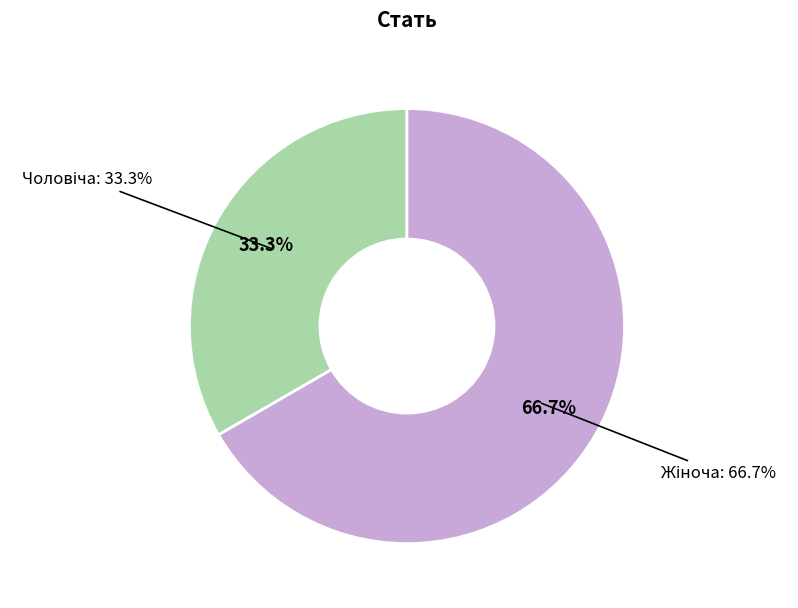

How many segments does this pie chart have?

2